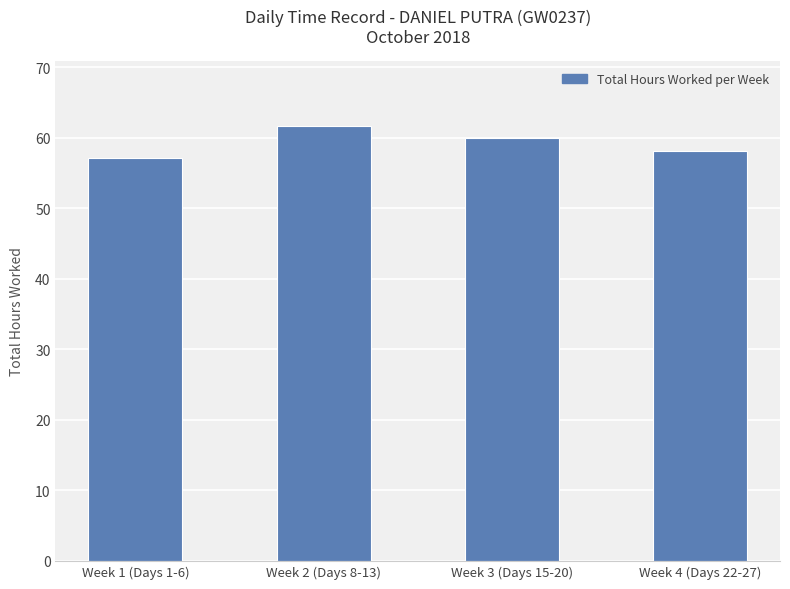

What is the difference between the maximum and second lowest values?

3.5